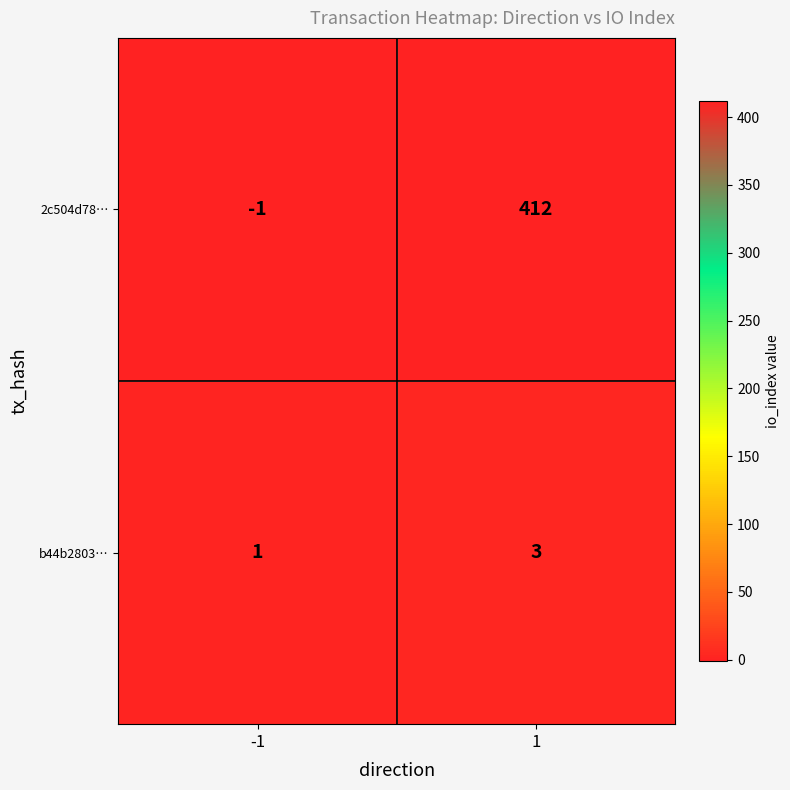

How many categories are shown in the chart?

2